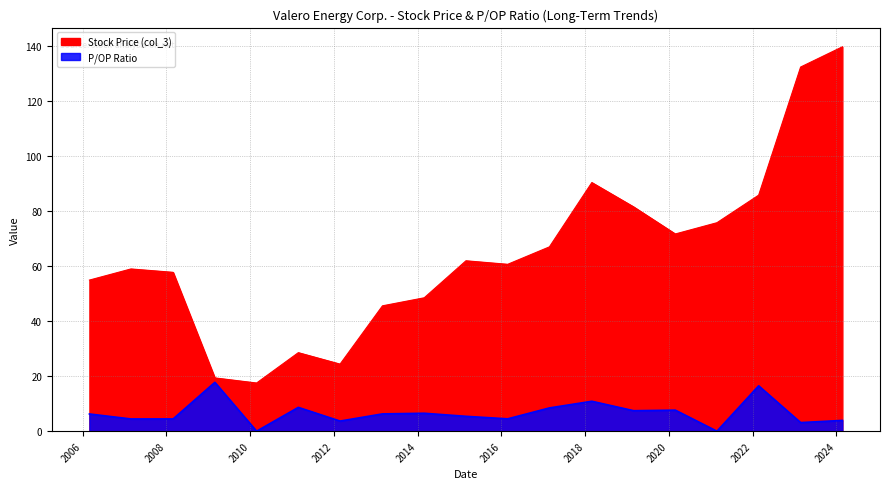

What is the difference between the maximum and minimum values in the P/OP Ratio series?

17.8